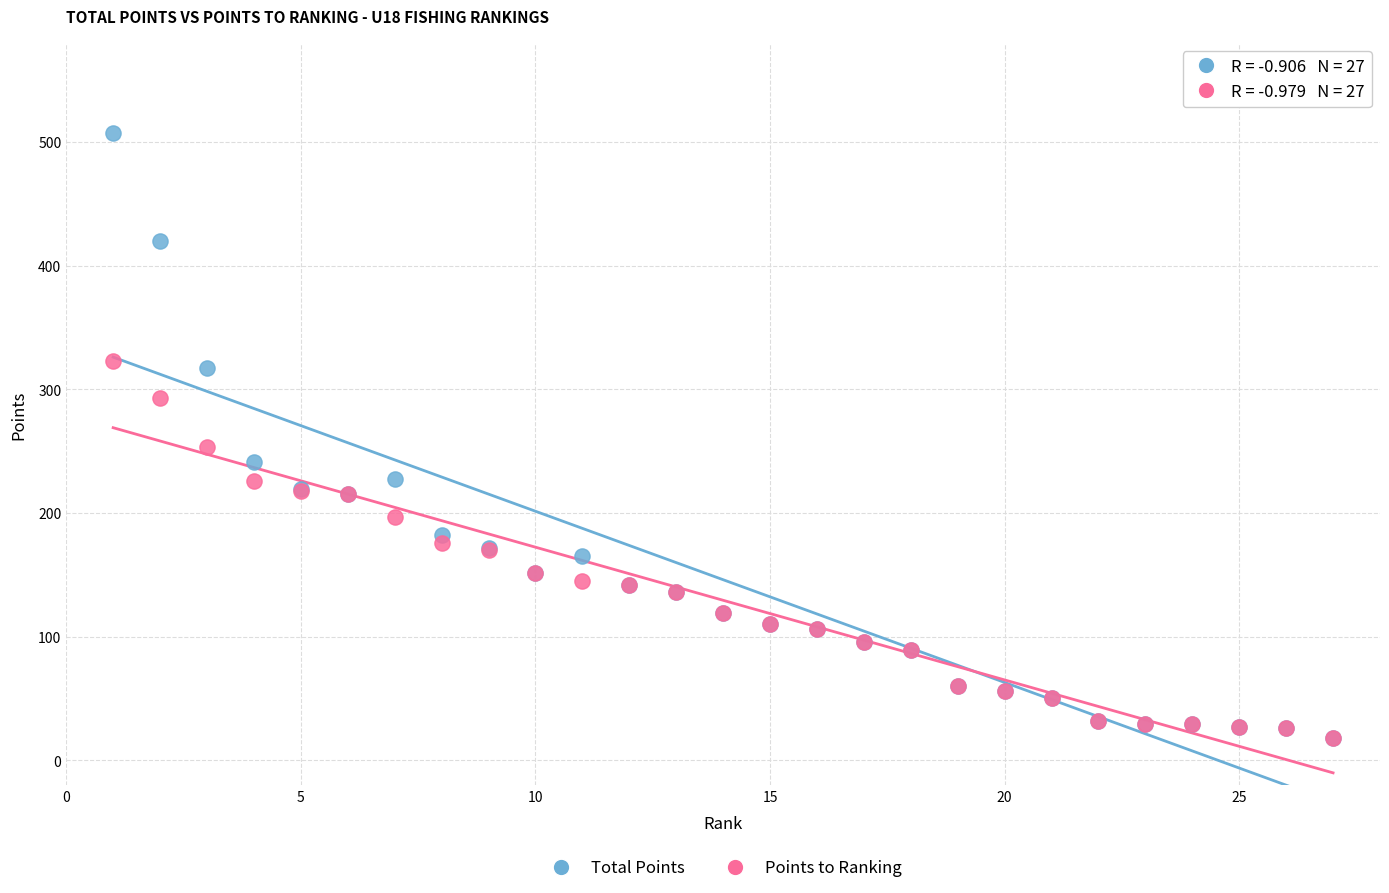

In the Total Points series, what Y value is closest to 262?

241